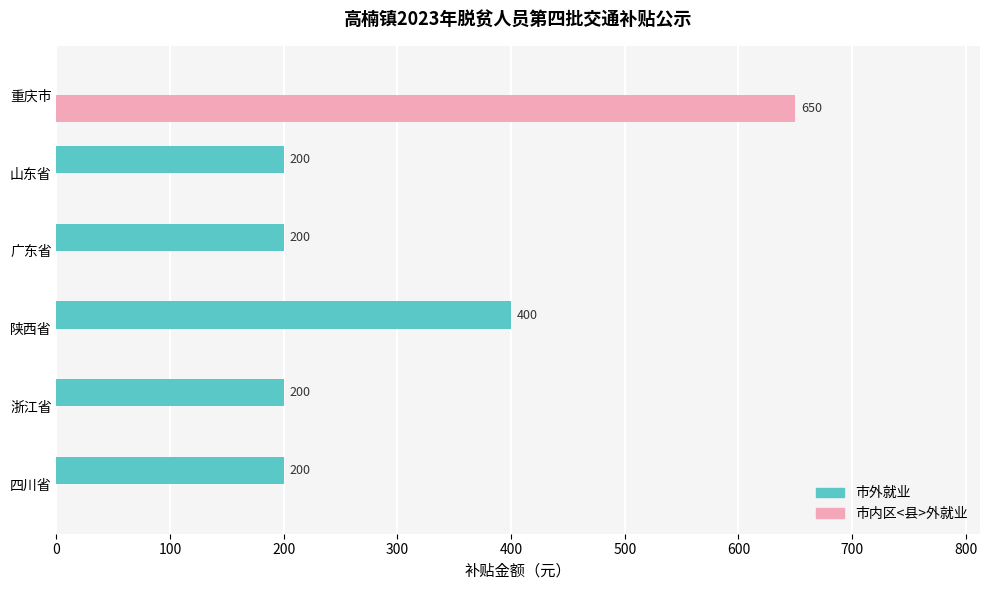

At which label does 市内区<县>外就业 reach its peak?

重庆市